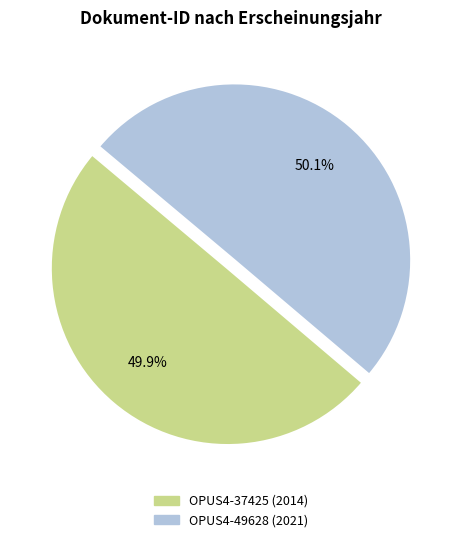

Is there a majority slice in this chart?

Yes